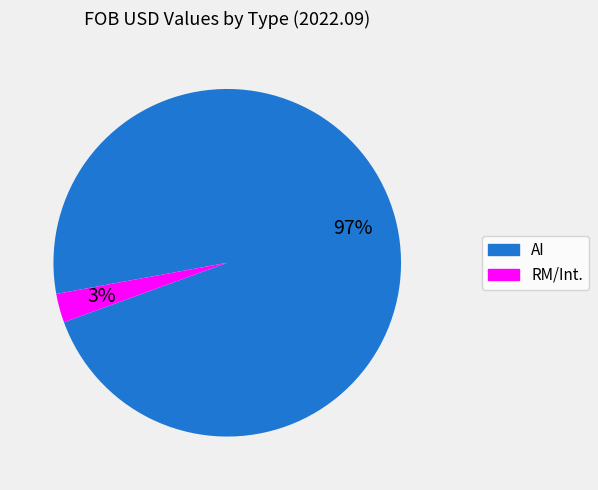

Is there a majority slice in this chart?

Yes